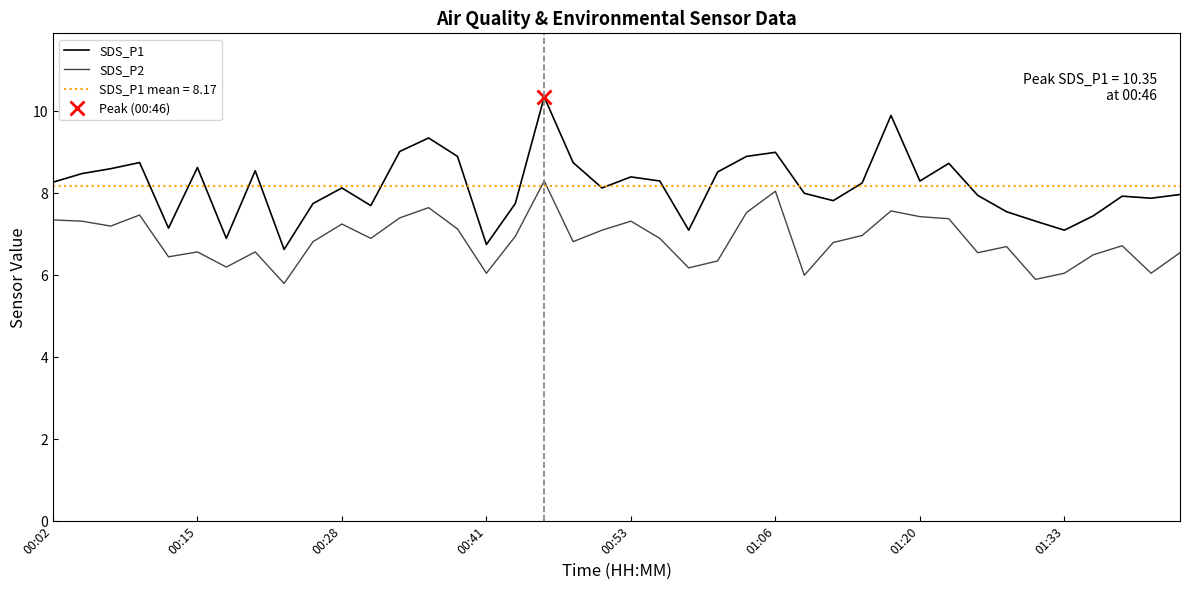

How many interior local valleys does the SDS_P2 series have?

12